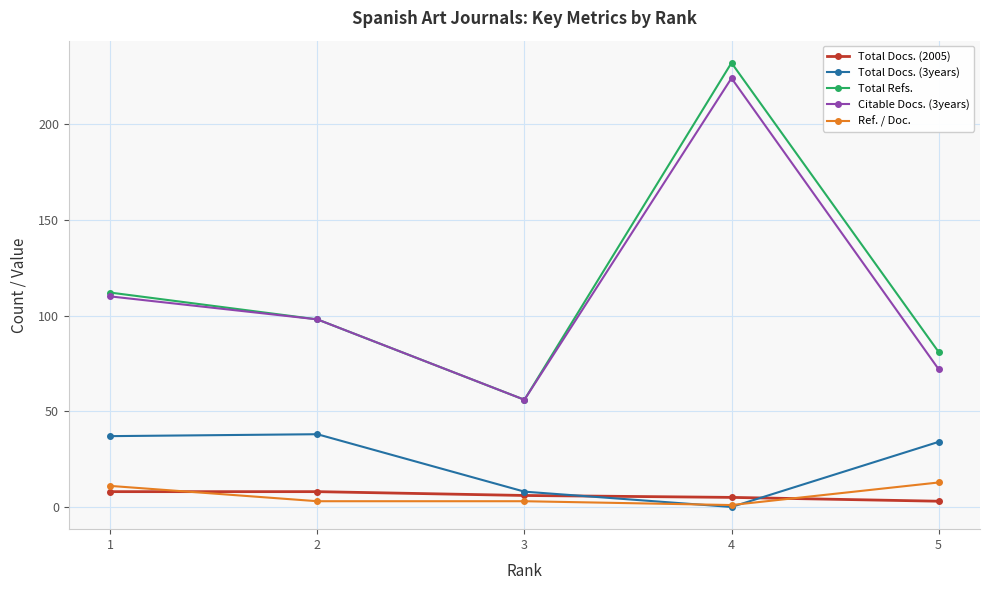

The value of Citable Docs. (3years) at 2 is 23.1. True or false?

False